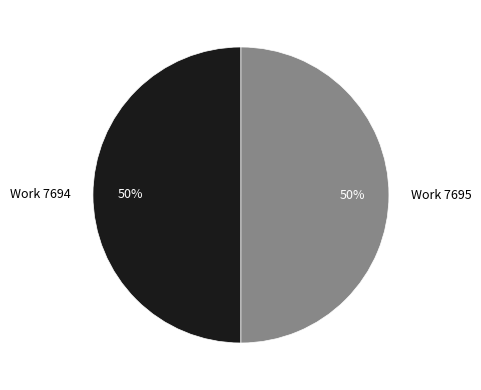

What is the ratio of the value at Work 7694 to the value at Work 7695?

1.0